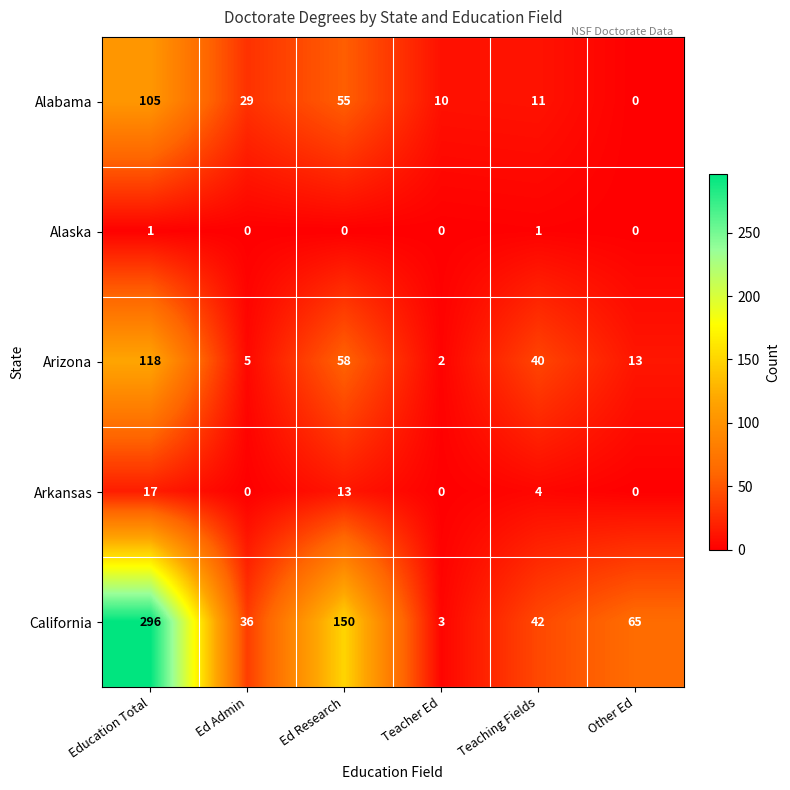

Reading left to right, list all the values displayed in this chart.

Alabama: Education Total=105	Ed Admin=29	Ed Research=55	Teacher Ed=10	Teaching Fields=11	Other Ed=0
Alaska: Education Total=1	Ed Admin=0	Ed Research=0	Teacher Ed=0	Teaching Fields=1	Other Ed=0
Arizona: Education Total=118	Ed Admin=5	Ed Research=58	Teacher Ed=2	Teaching Fields=40	Other Ed=13
Arkansas: Education Total=17	Ed Admin=0	Ed Research=13	Teacher Ed=0	Teaching Fields=4	Other Ed=0
California: Education Total=296	Ed Admin=36	Ed Research=150	Teacher Ed=3	Teaching Fields=42	Other Ed=65